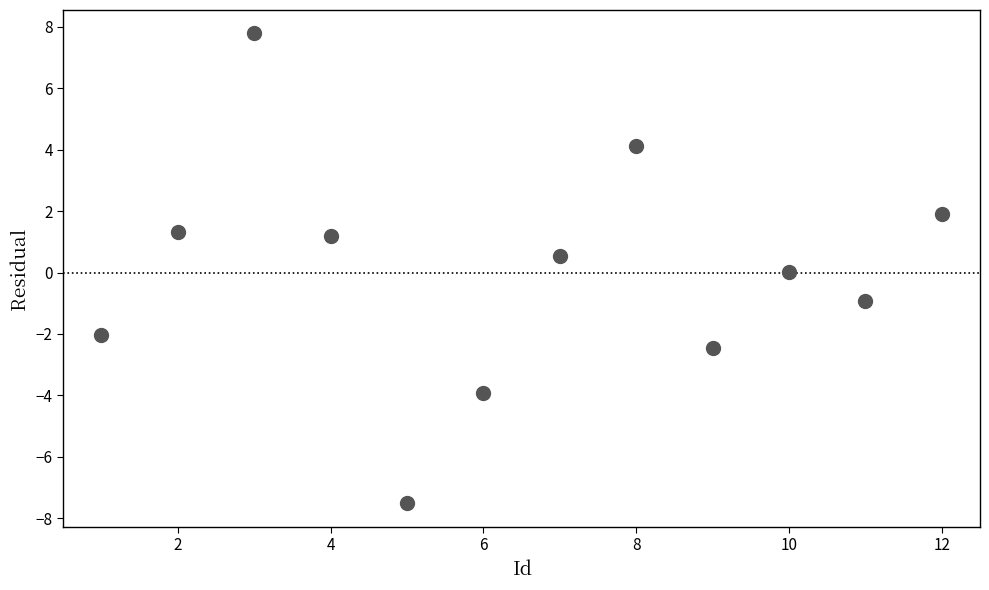

What is the average X value?

6.5